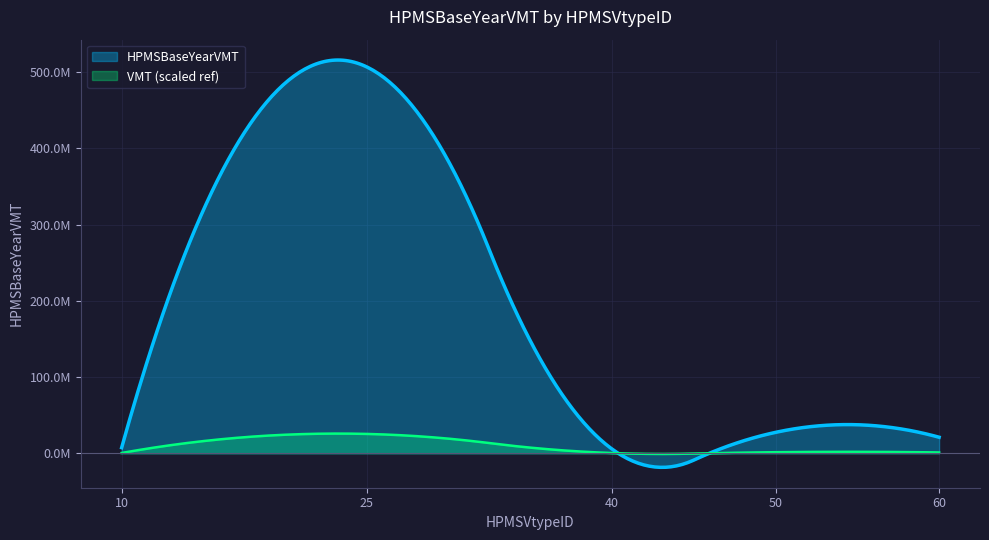

Where is the data nearest to the value 256057204?

50